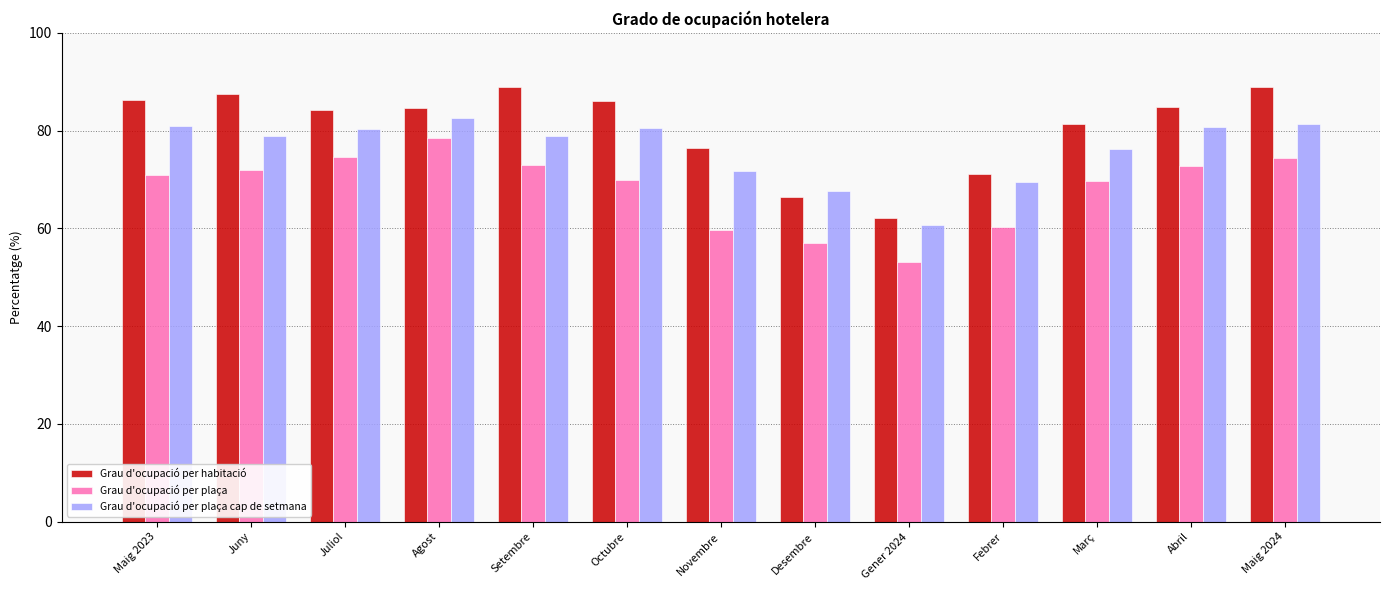

How many bars are there in each group?

3